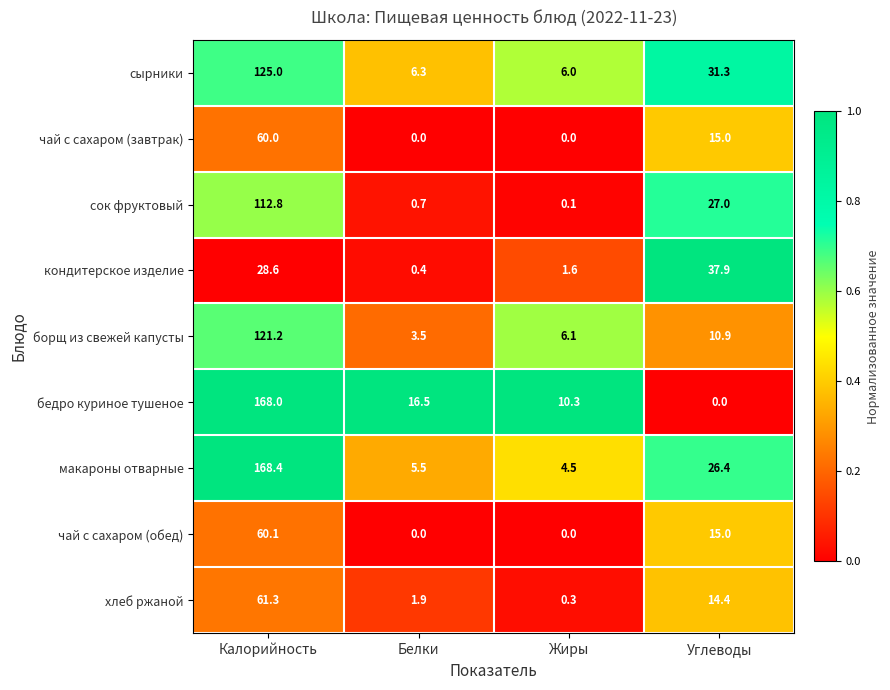

What is the total value across all series at Калорийность?

905.4